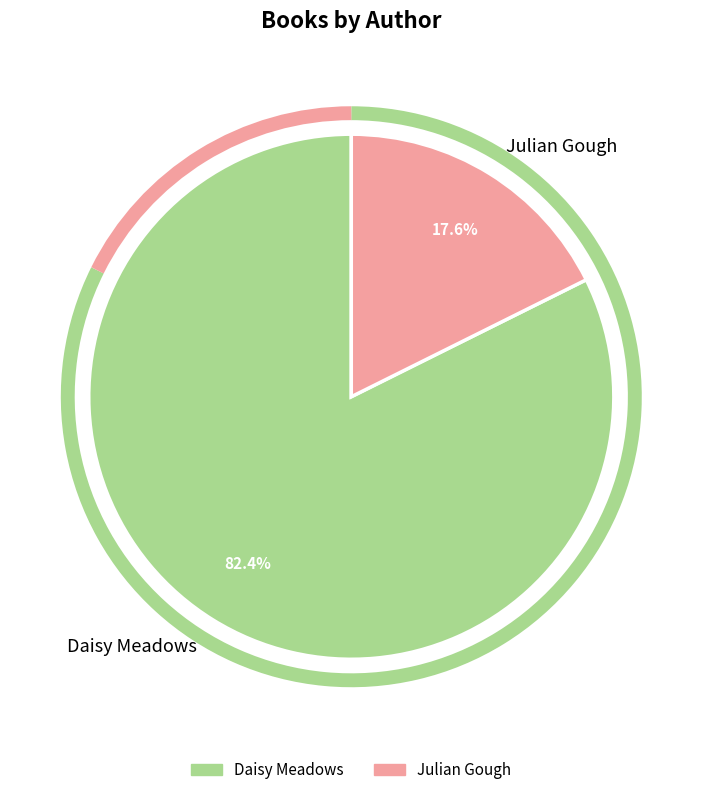

Count the number of slices in the pie.

2